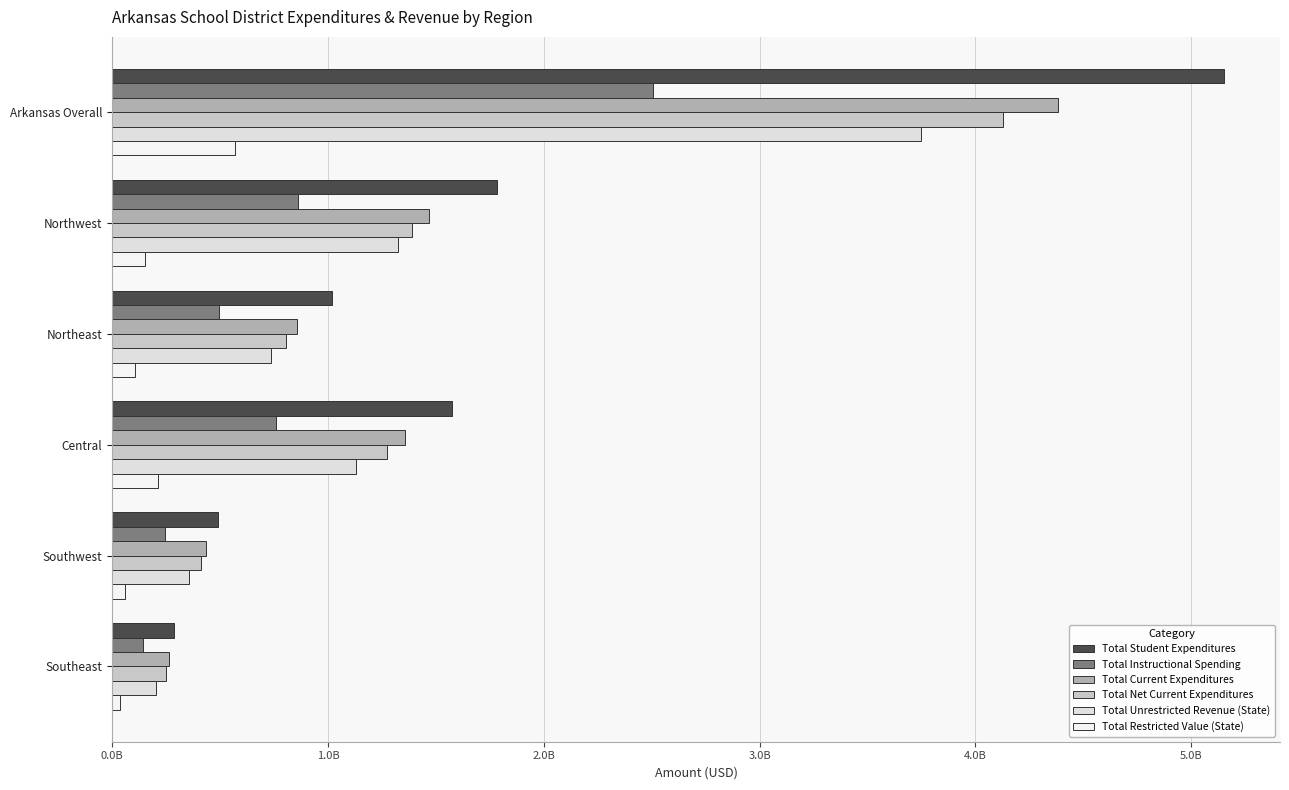

At which category does the chart reach its peak across all series?

Arkansas Overall